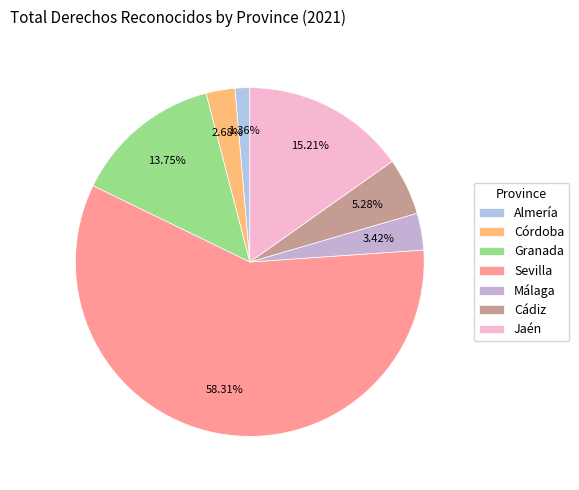

How many slices are in this pie chart?

7